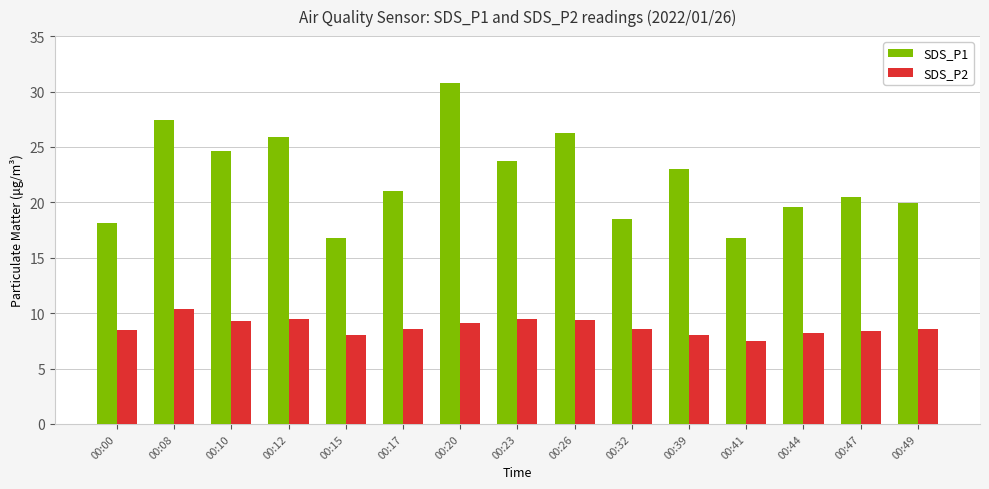

What are all the series names shown in the legend?

SDS_P1, SDS_P2